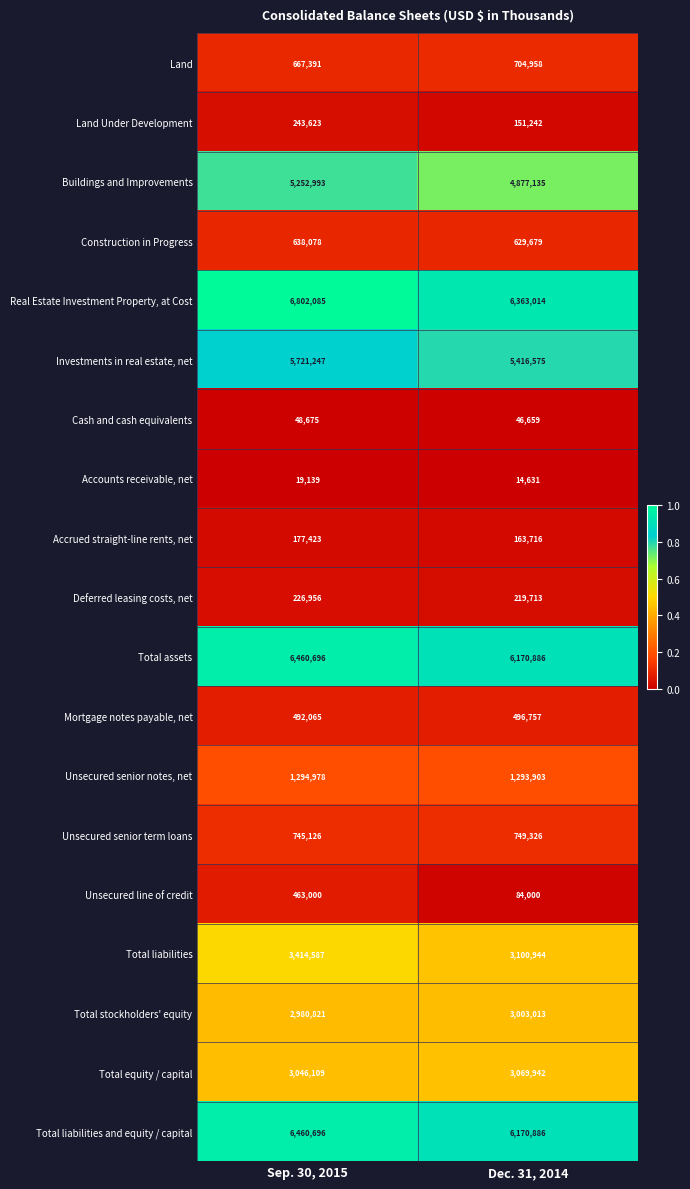

What is the approximate value of Unsecured line of credit at Sep. 30, 2015, to the nearest 50?

463000